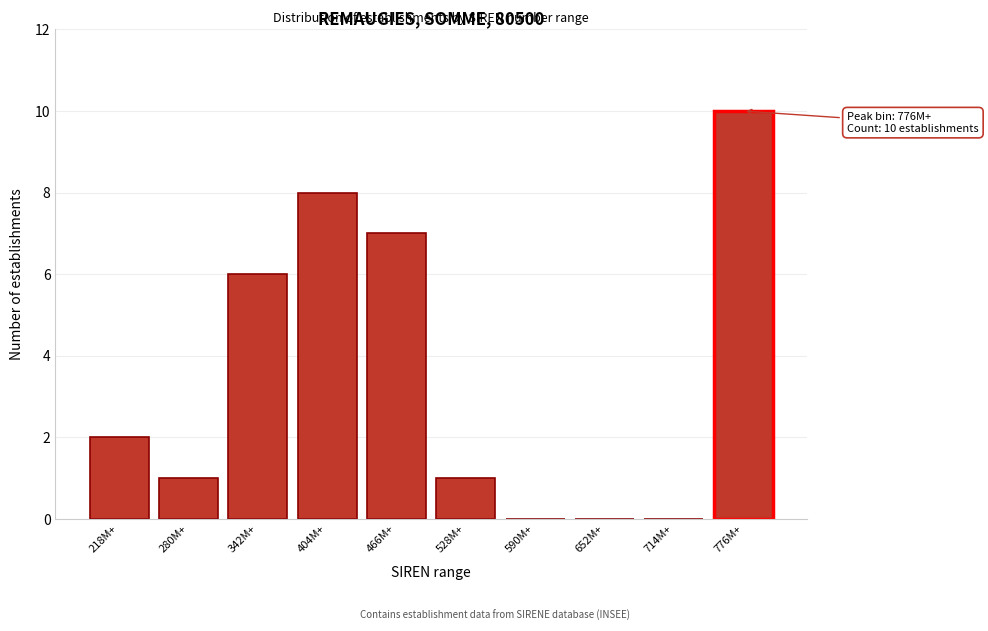

Reading left to right, transcribe all the data shown in this chart.

218M+=2	280M+=1	342M+=6	404M+=8	466M+=7	528M+=1	590M+=0	652M+=0	714M+=0	776M+=10